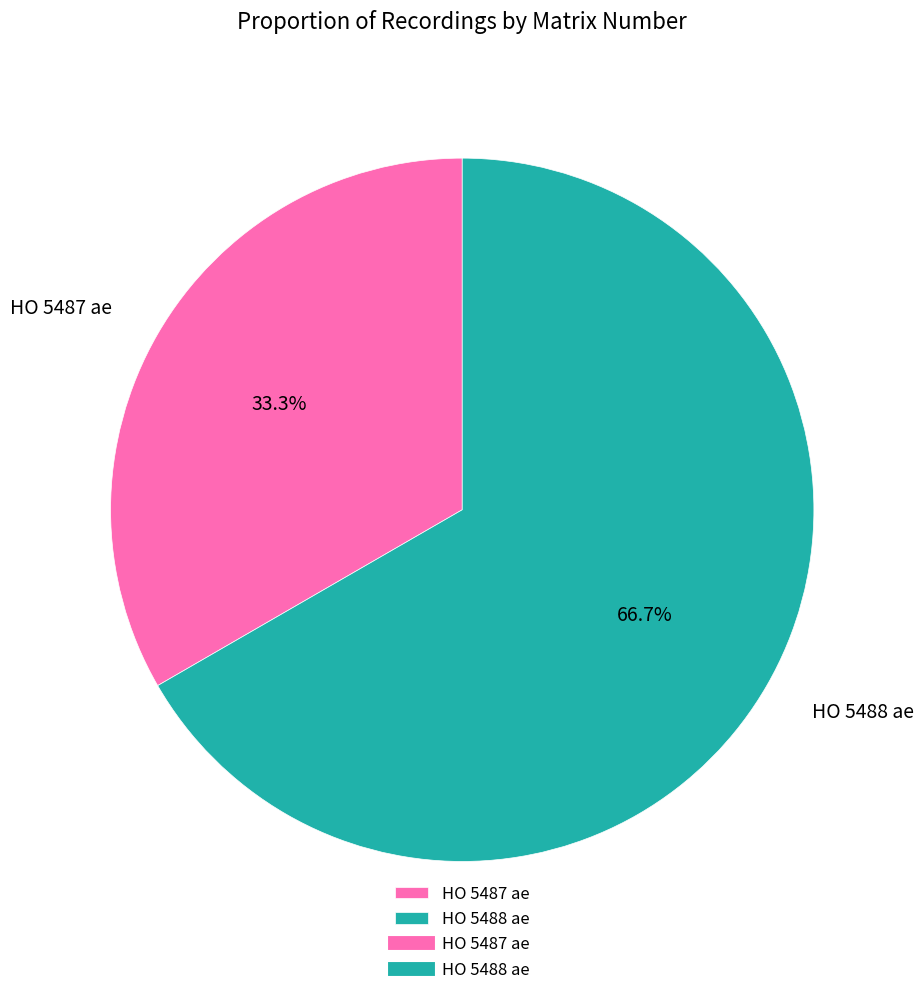

To the nearest percent, what is the difference between the HO 5487 ae and HO 5488 ae slice percentages?

33%